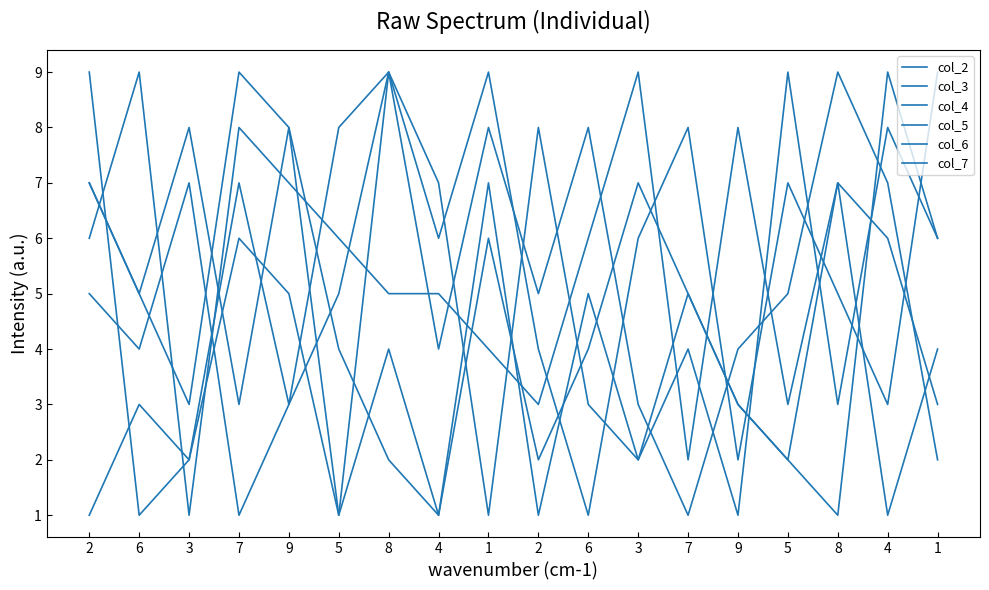

Does the chart have visible grid lines?

No